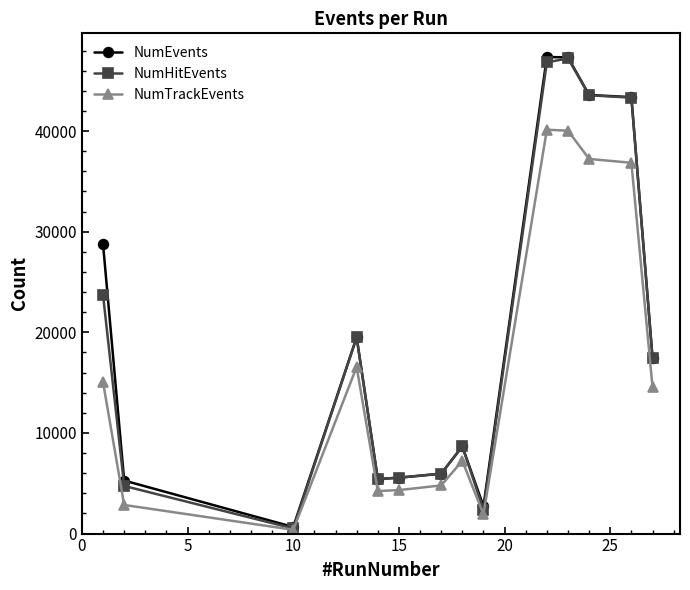

At how many categories does at least one series exceed 21293?

5